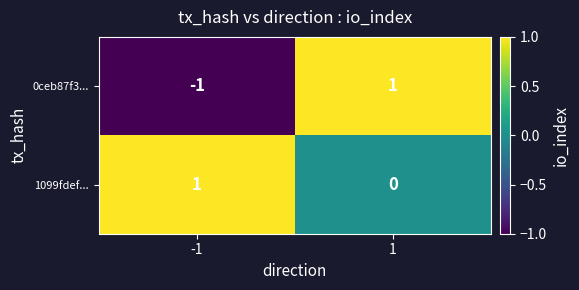

Between -1 and 1, which series saw the biggest shift?

0ceb87f3...